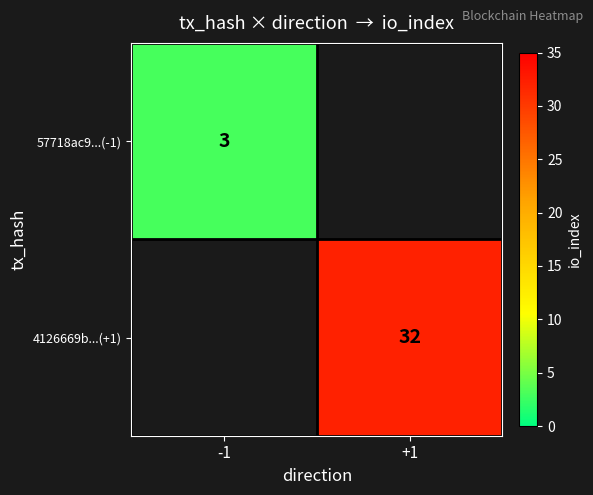

Count the number of data series in this chart.

2